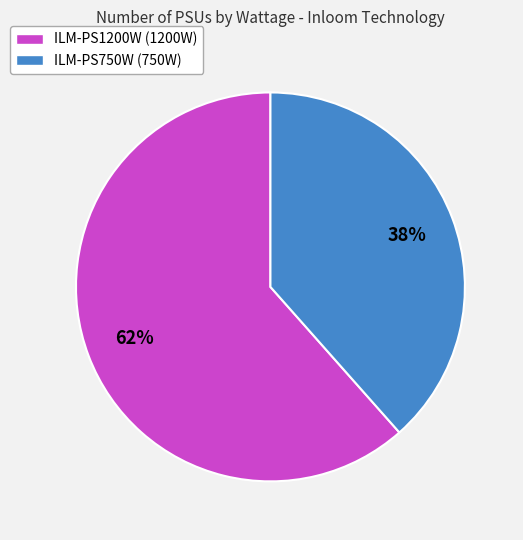

What percentage is the ILM-PS750W slice, to the nearest percent?

38%